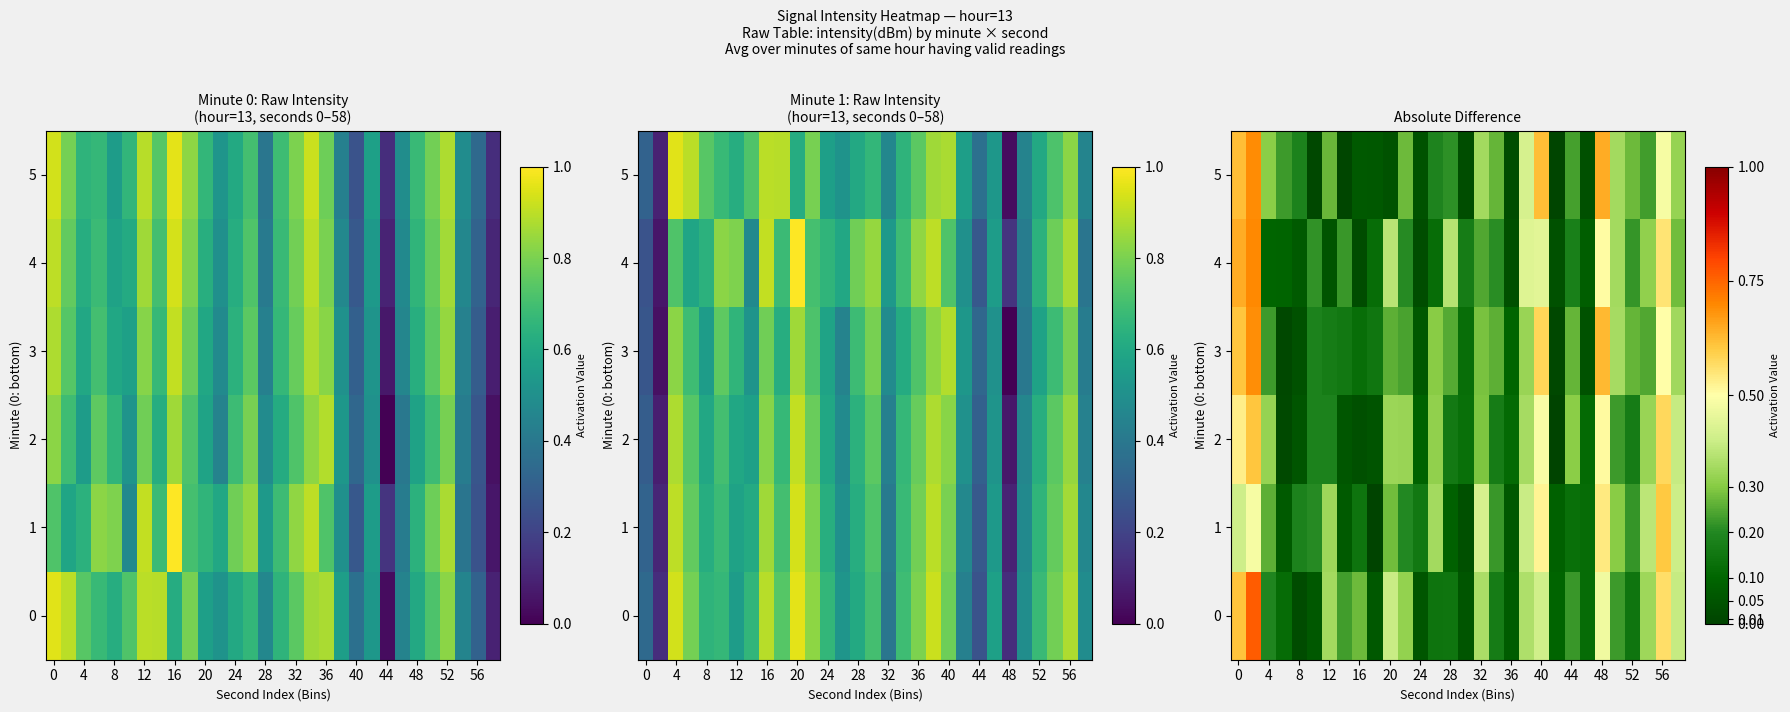

How many categories are shown in the chart?

30